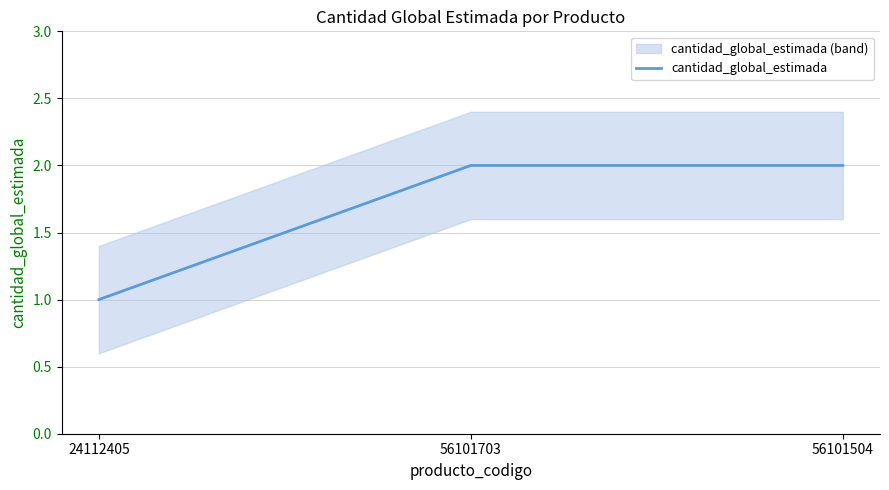

What is the greatest value displayed?

2